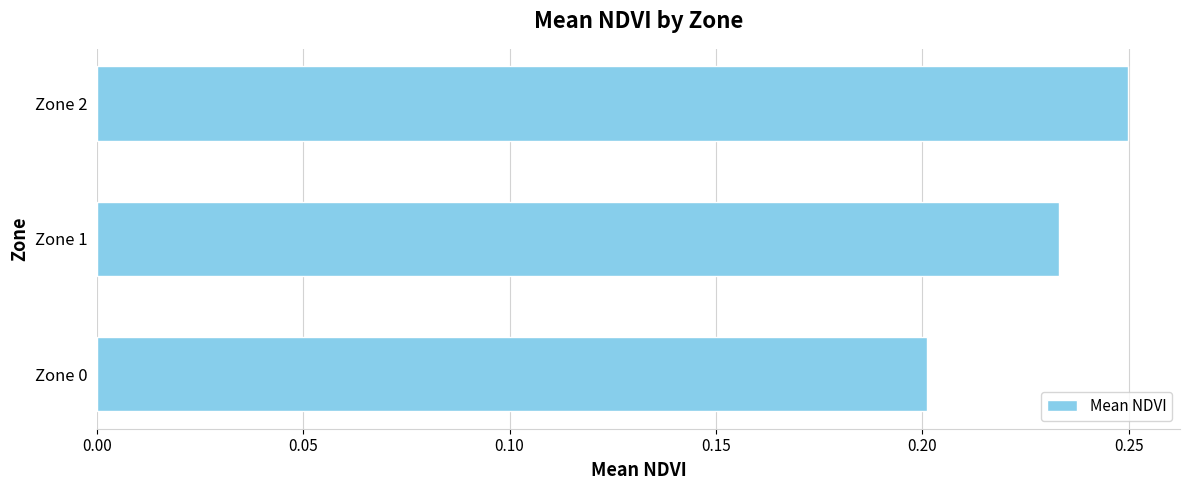

True or false: the data shows 0.2 at Zone 2.

True